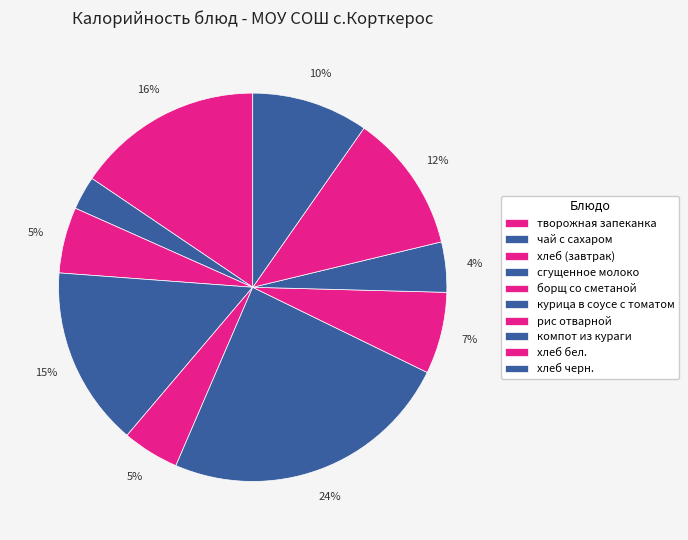

Combined, do хлеб черн. and чай с сахаром account for over 50%?

No